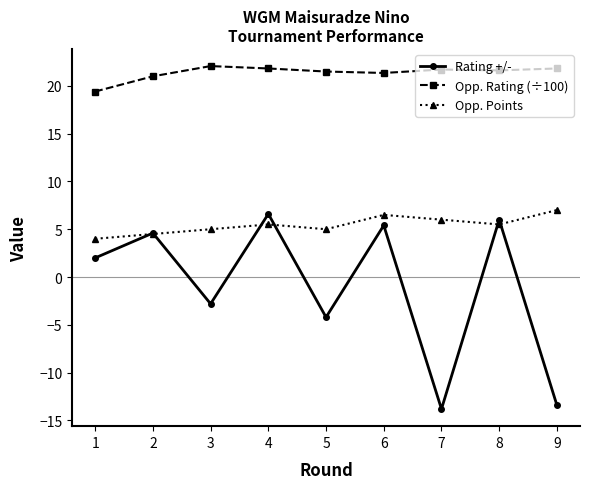

What is the lowest value of the Rating +/- series?

-13.8